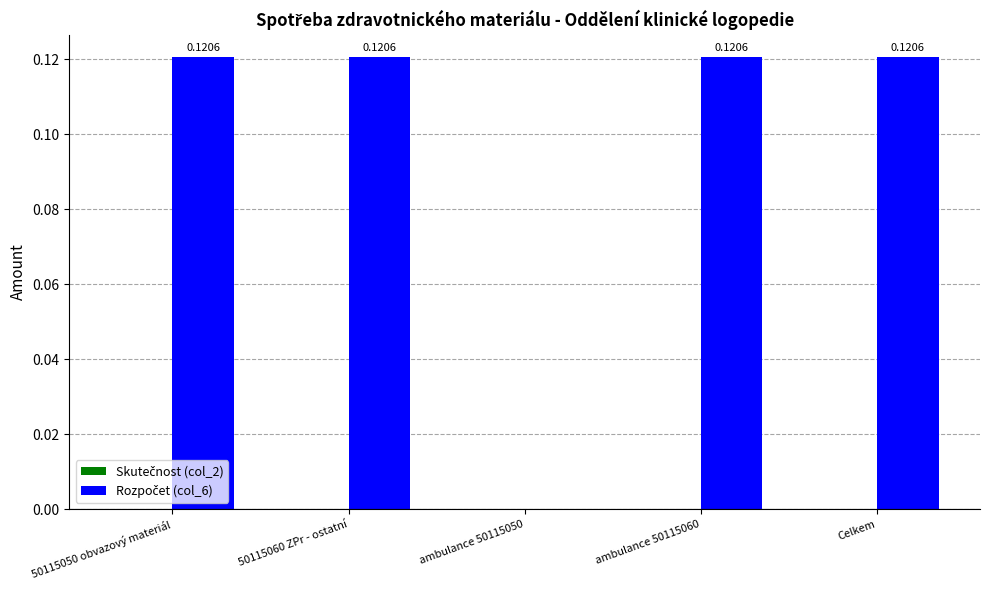

What is the sum of all values?

0.5